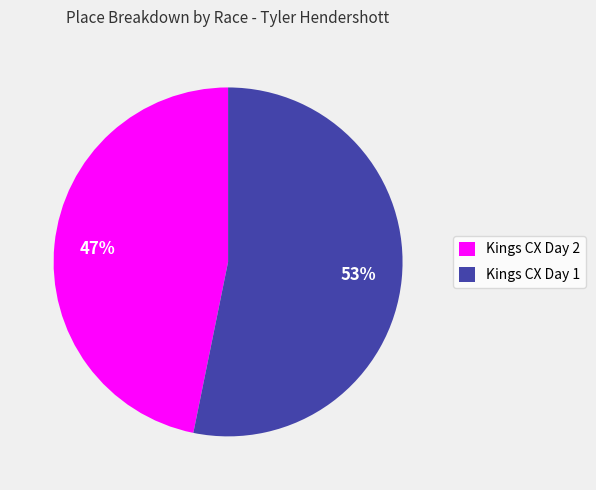

To the nearest percent, what is the difference between the Kings CX Day 2 and Kings CX Day 1 slice percentages?

6%